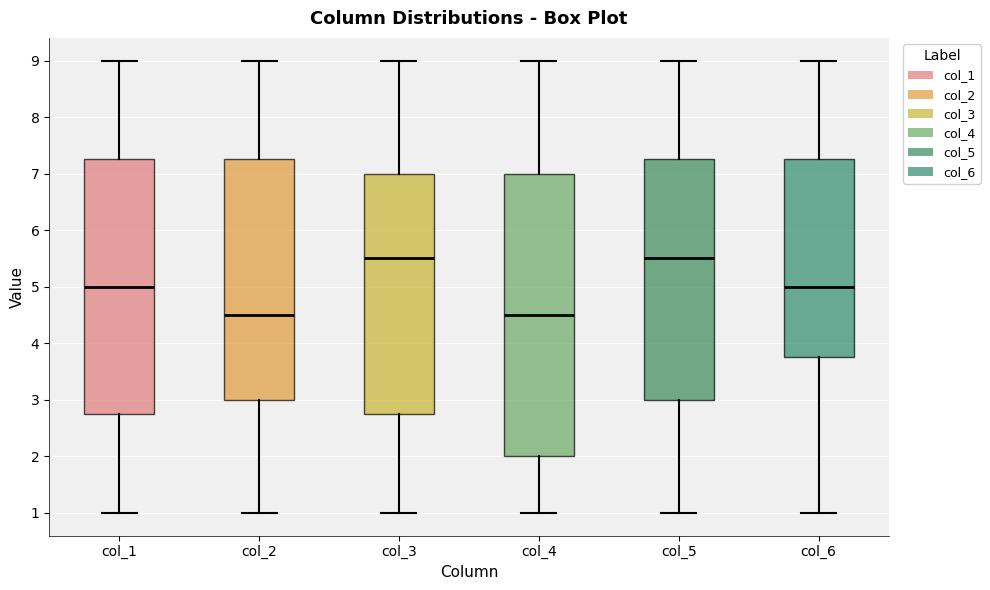

Which box is the tallest, from its lower edge to its upper edge?

col_4